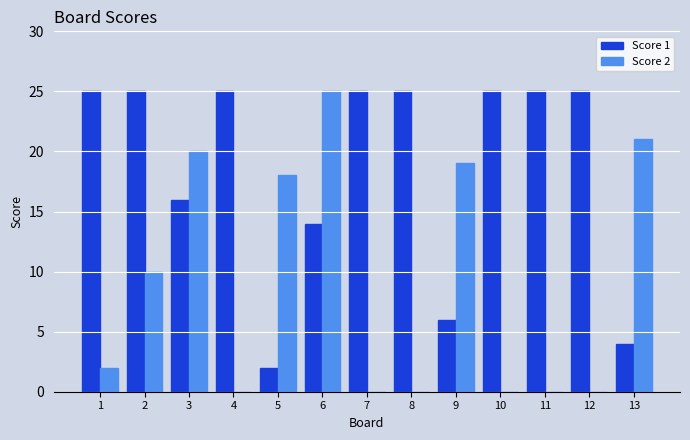

How many groups of bars are there?

13